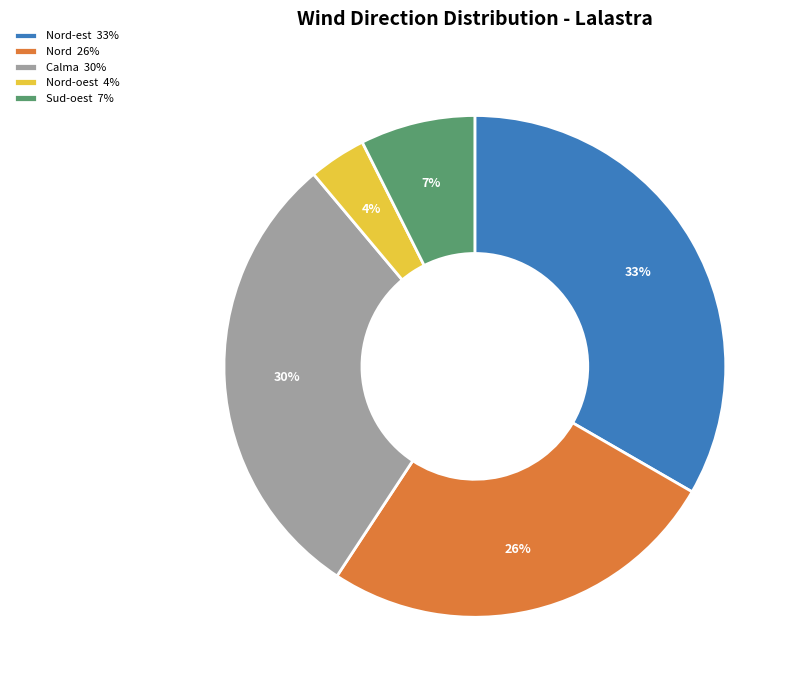

What is the largest slice in the pie chart?

Nord-est 33%